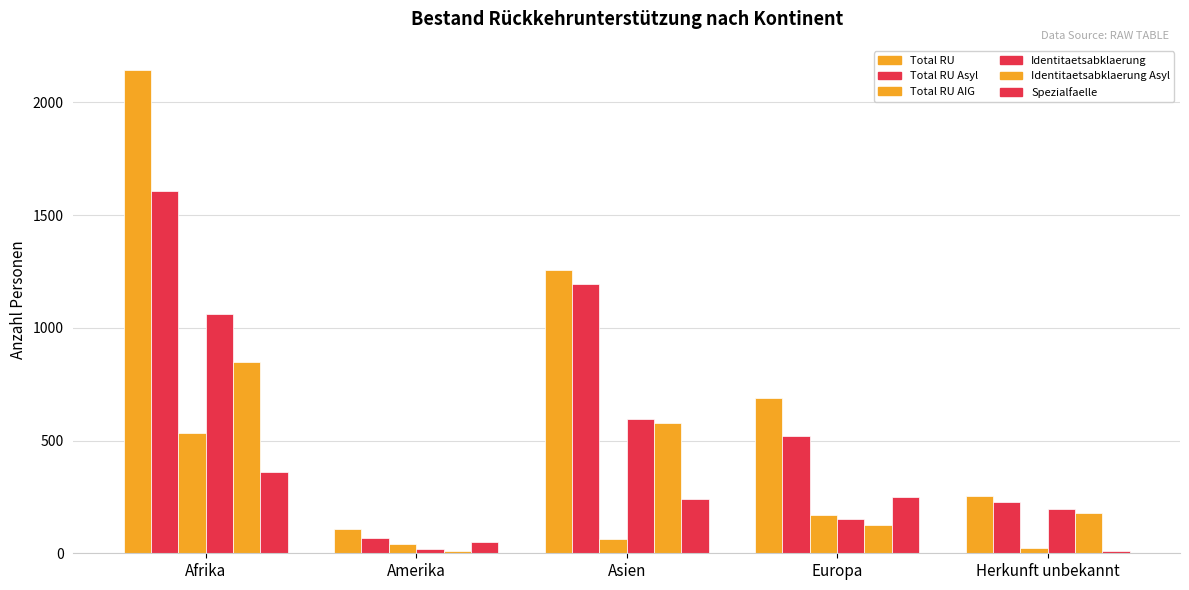

How many bars are there in each group?

6